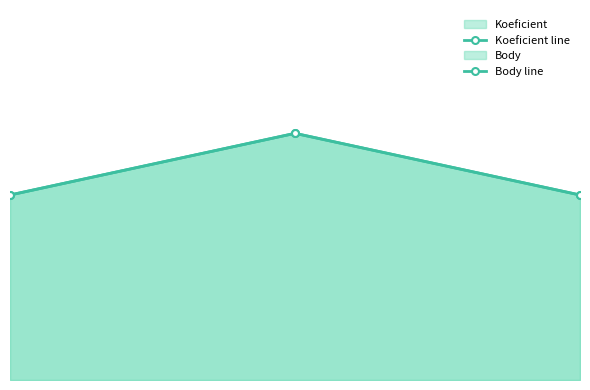

How many distinct data groups are displayed?

2